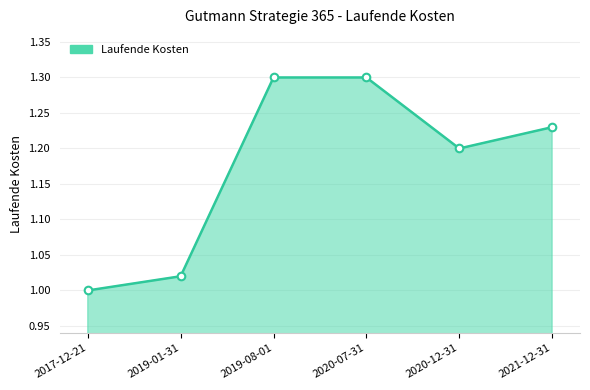

Which has a higher value, 2021-12-31 or 2017-12-21?

2021-12-31